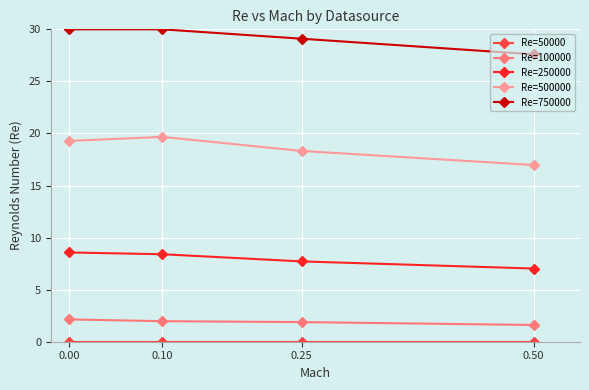

Is this an area chart (filled region under the line)?

No